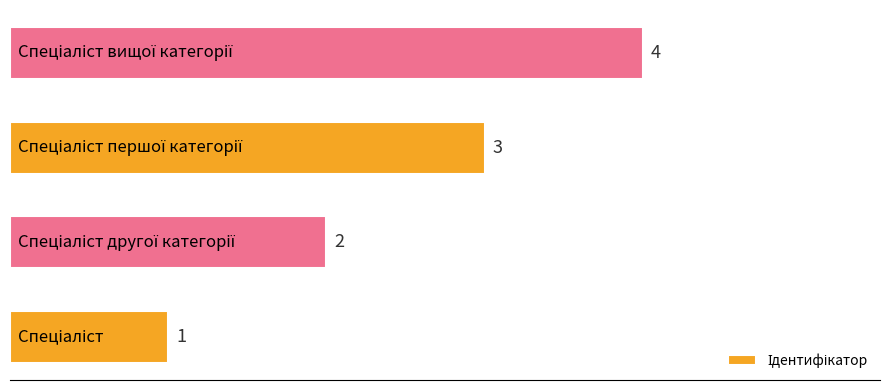

Are the bars horizontal?

Yes